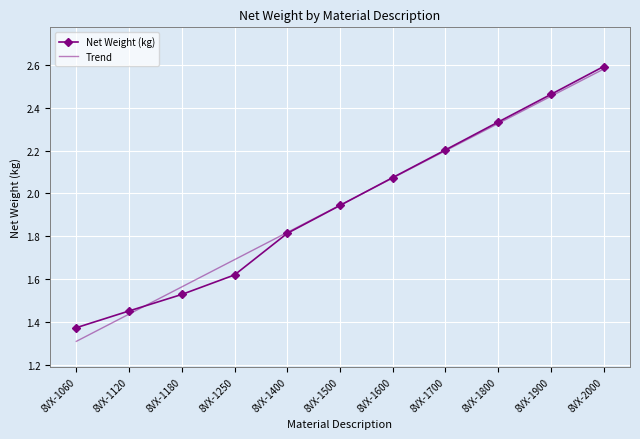

Where is Trend nearest to the value 1?

8VX-1060